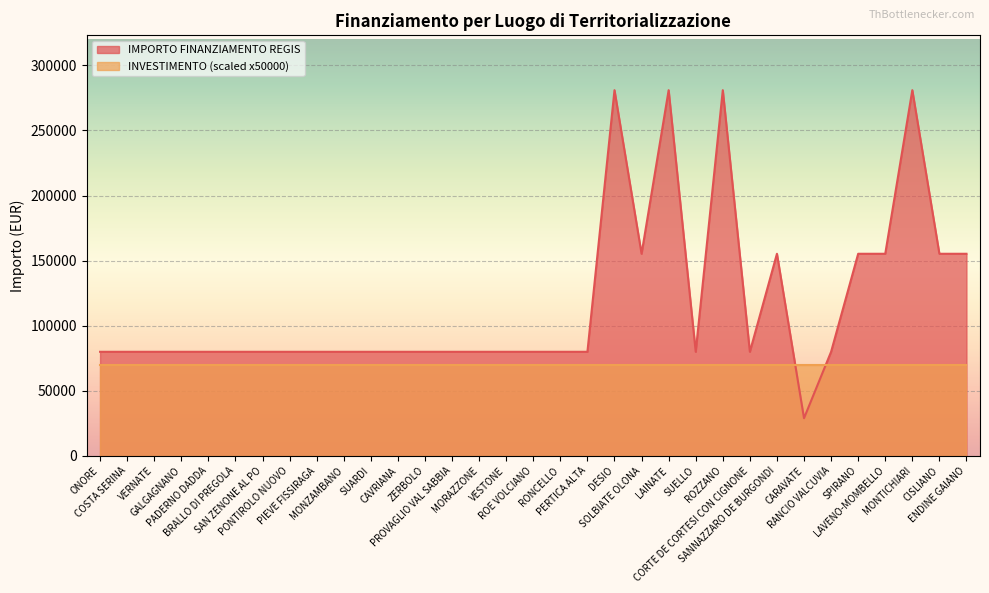

At which label is the value closest to 154917?

SOLBIATE OLONA